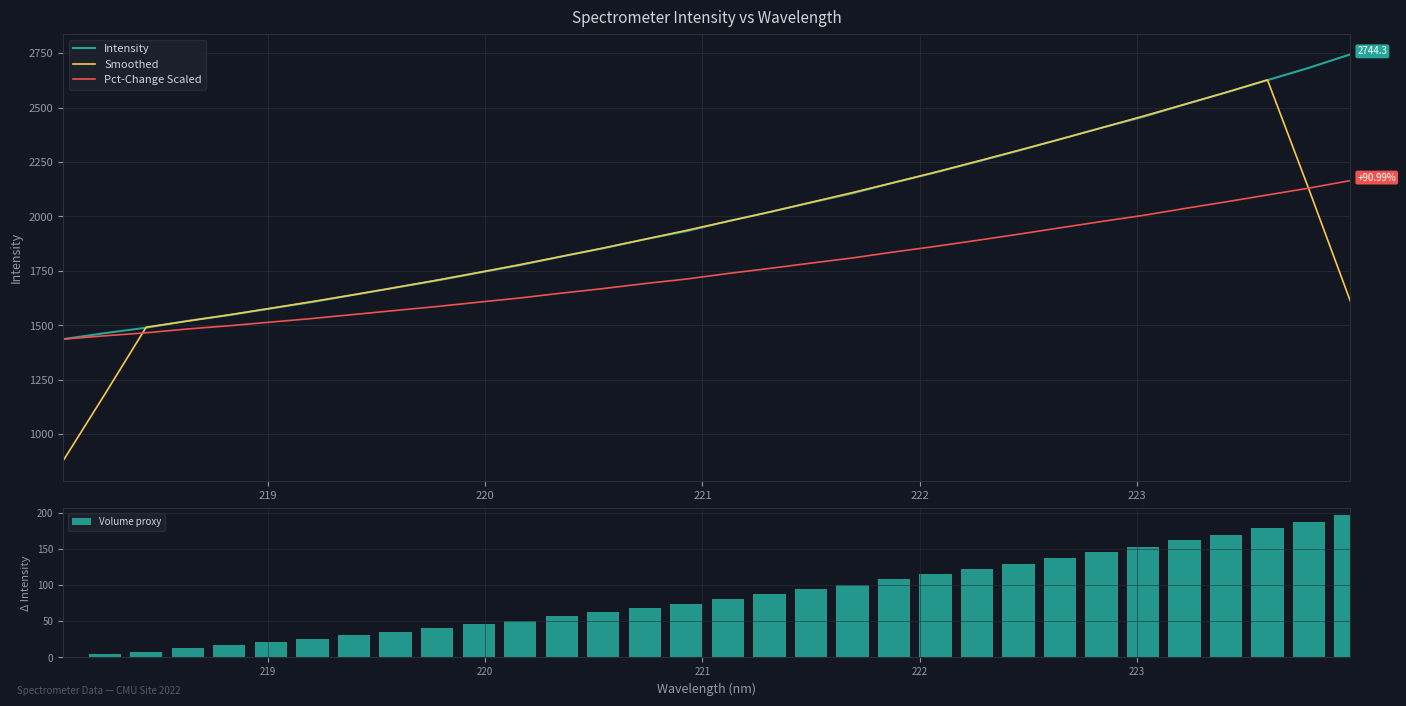

What is the sum of all Volume proxy values?

2720.3